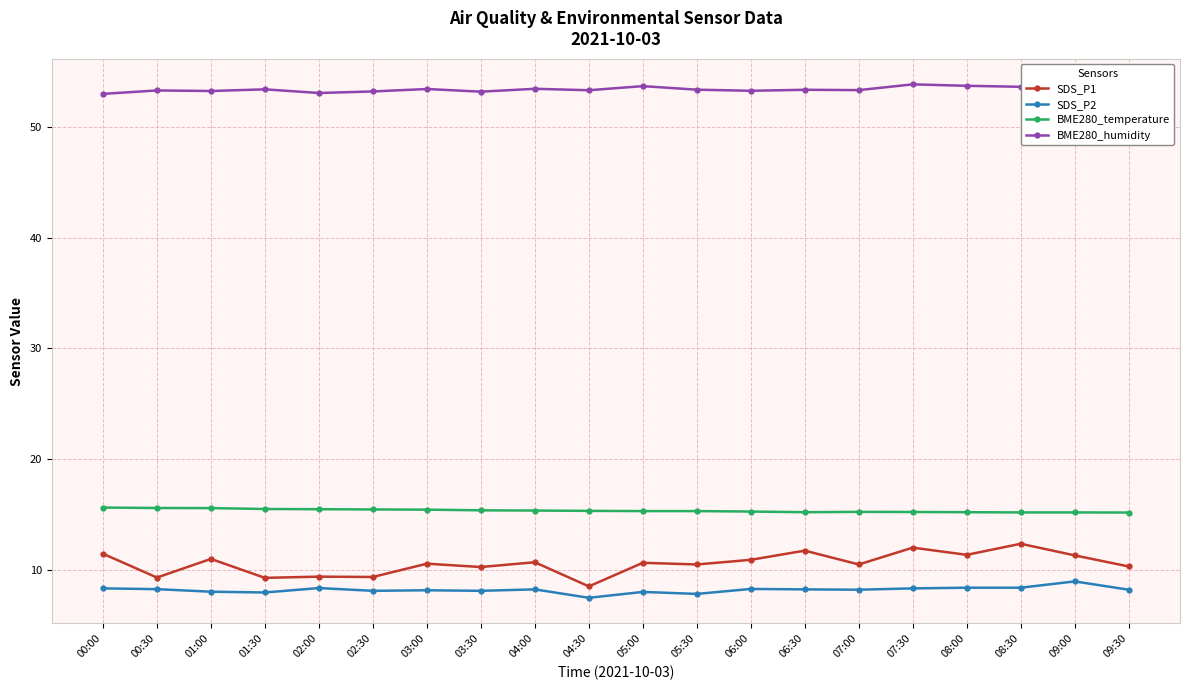

Which series has the largest total across all categories?

BME280_humidity